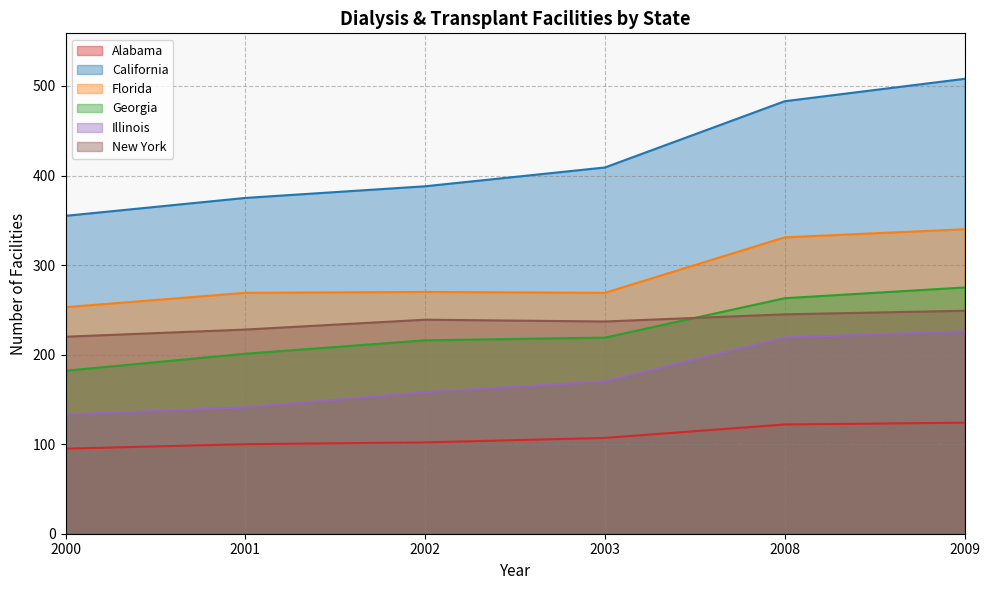

What is the minimum value shown in the chart?

95